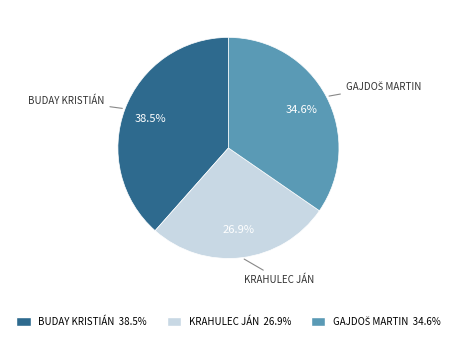

To the nearest percent, what is the difference between the largest and smallest slice percentages?

12%